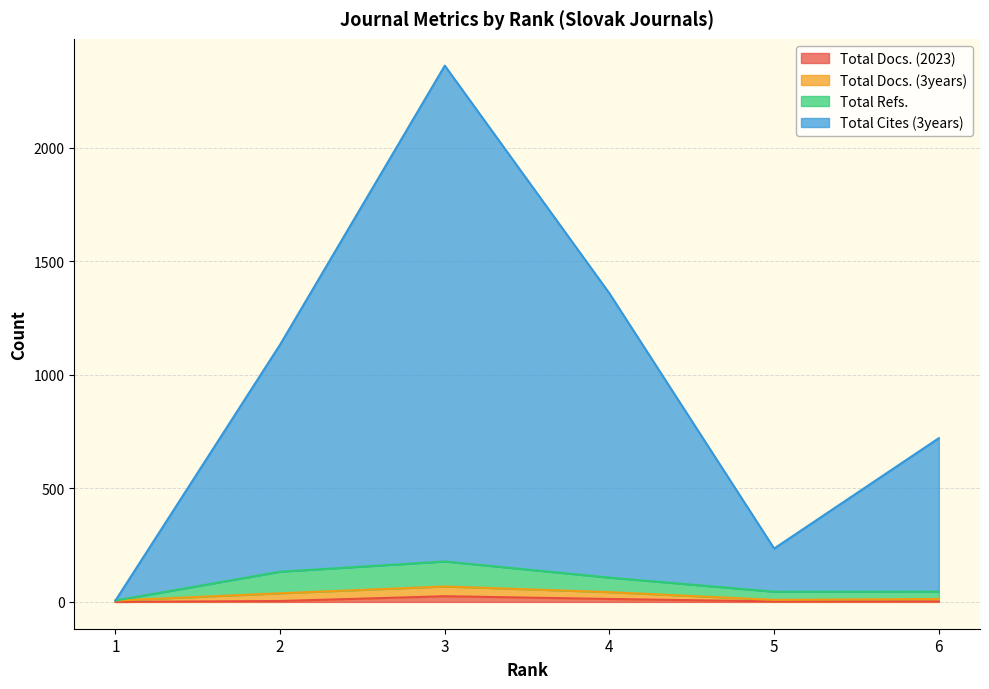

Does the chart display data point markers on the line(s)?

No